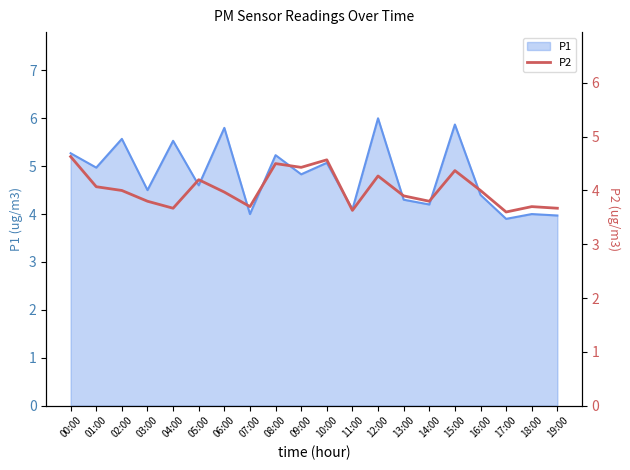

How many values exceed 4?

8